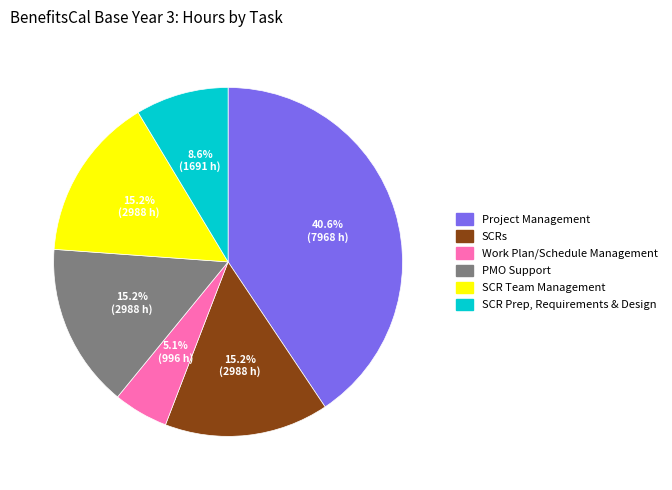

What is the ratio of the value at Project Management to the value at SCR Prep, Requirements & Design?

4.7